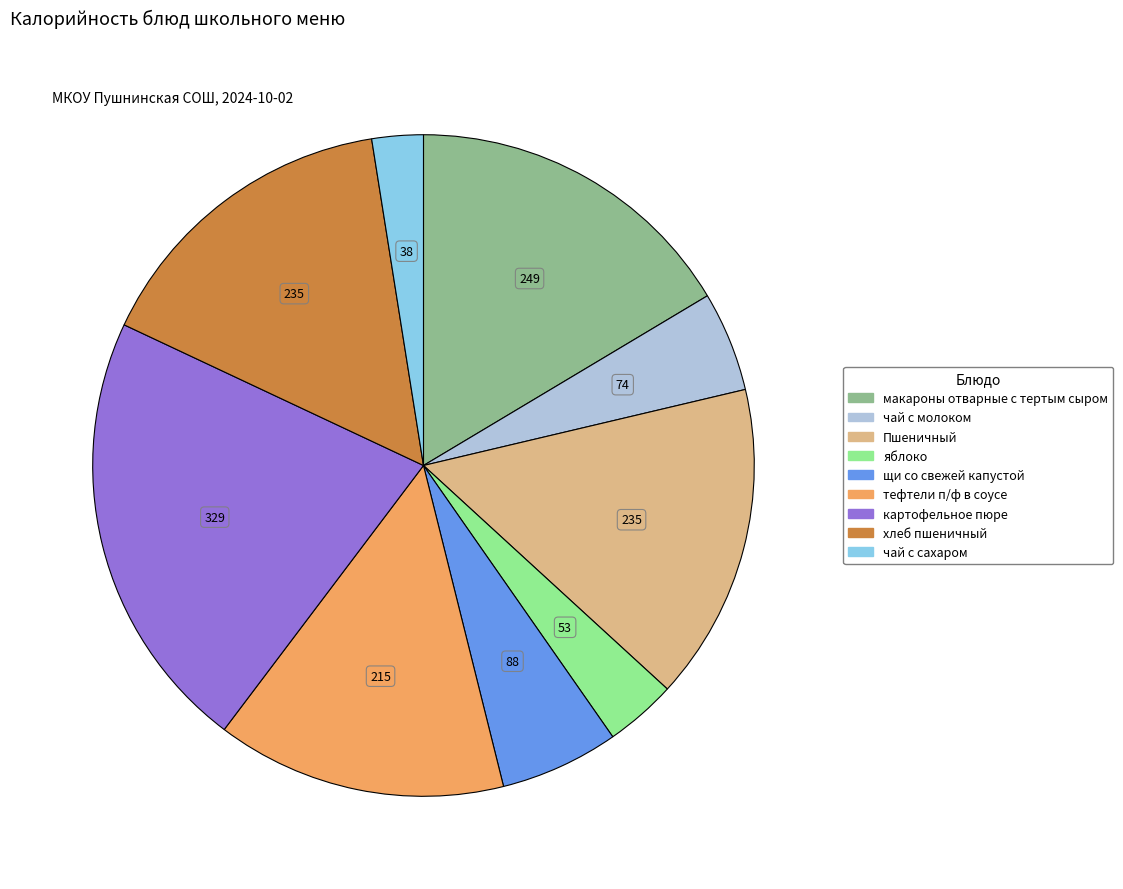

Does any single category account for the majority?

No